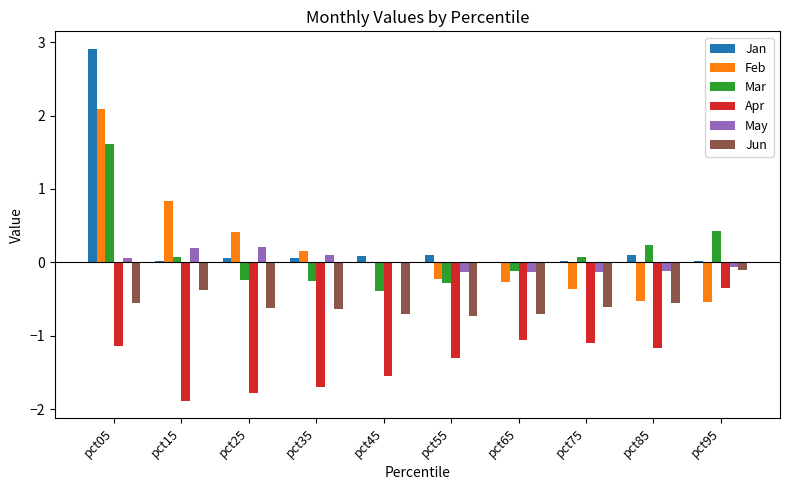

At which label does Mar reach its peak?

pct05